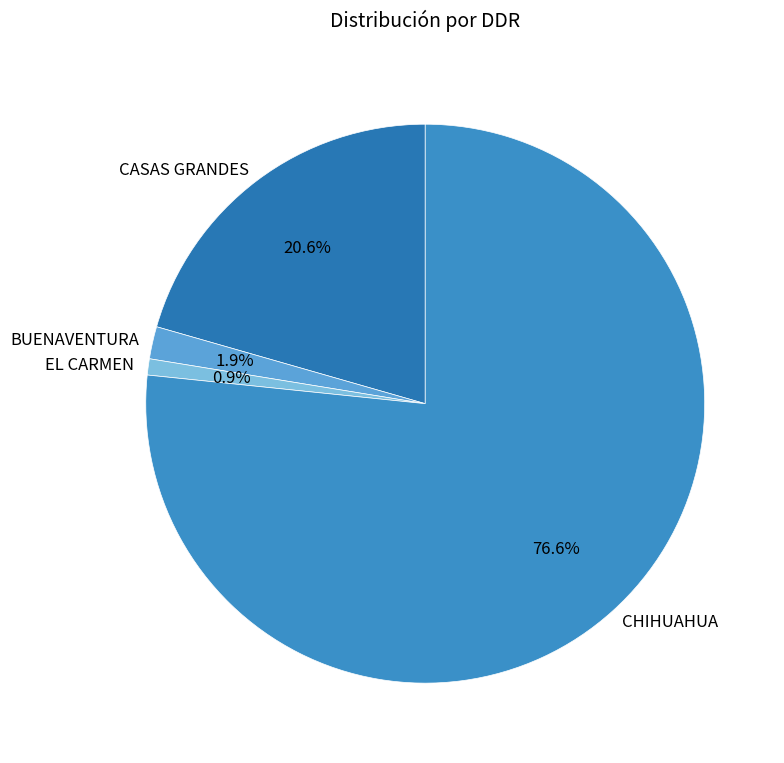

Is it true that CHIHUAHUA is 21% of the pie?

False